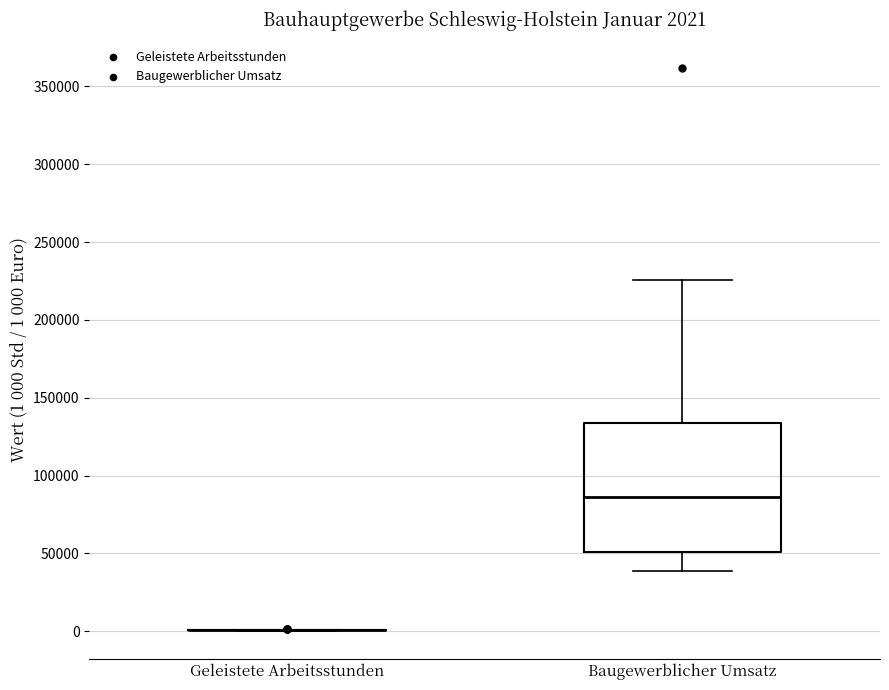

Comparing the boxes themselves (not the whiskers), which one is the tallest?

Baugewerblicher Umsatz